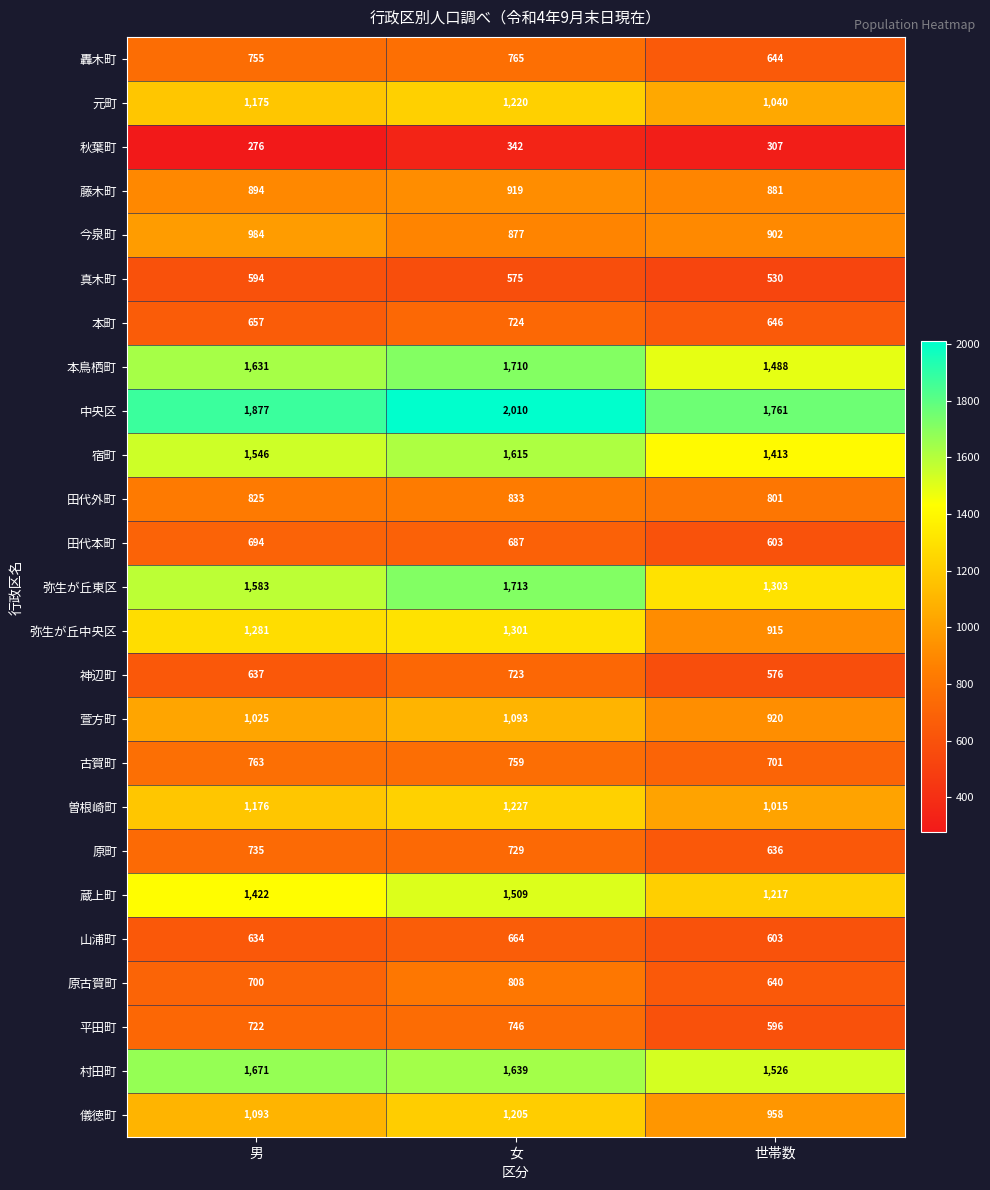

What is the smallest value displayed?

276